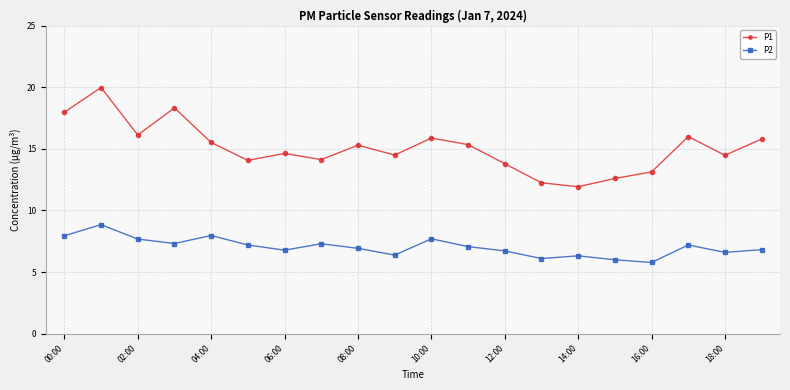

What is the value of the P1 point at the 17th from the left?

13.1